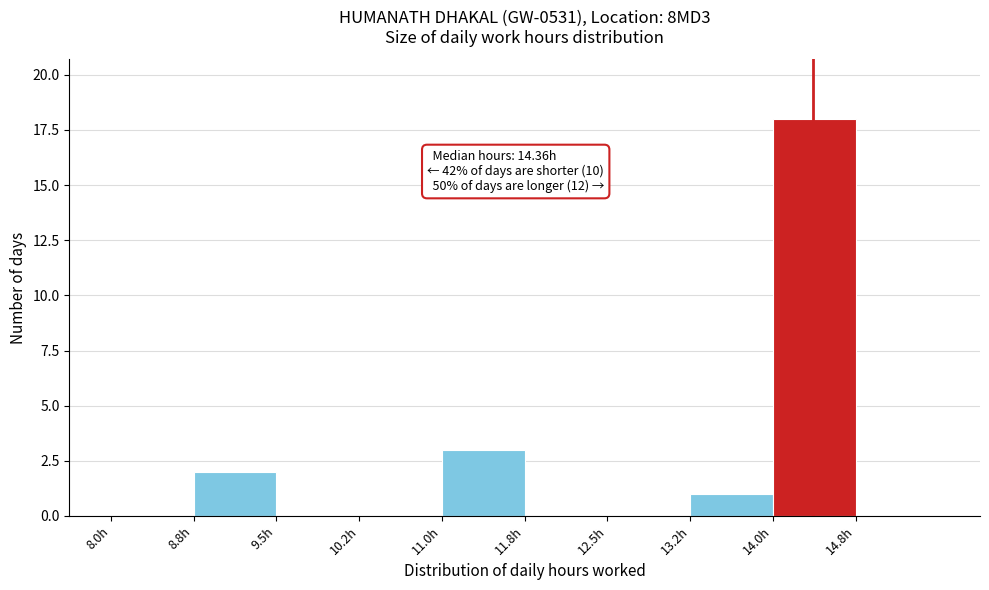

Over which range of the x-axis is the bar tallest?

14.00 to 14.75